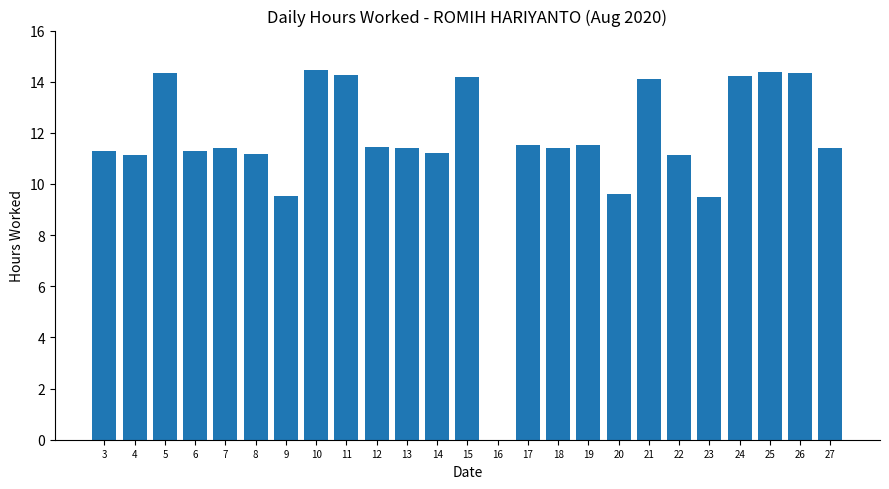

How many positive values are there?

24